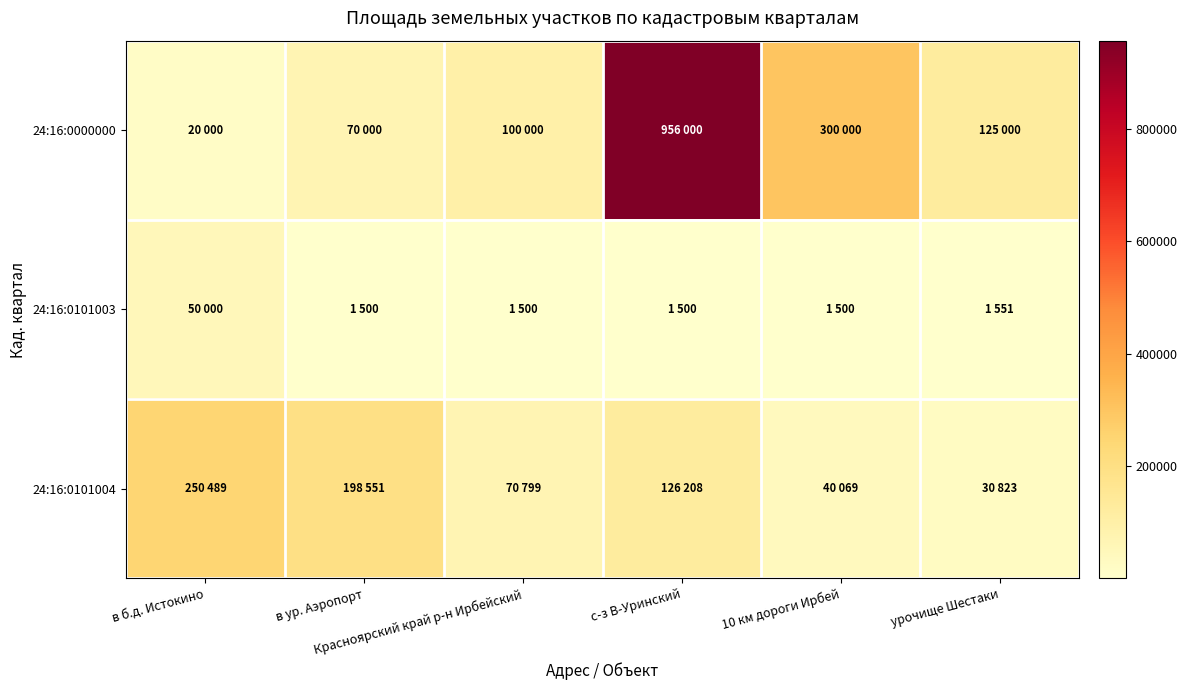

At в б.д. Истокино, list the series in order from smallest to largest.

24:16:0000000, 24:16:0101003, 24:16:0101004